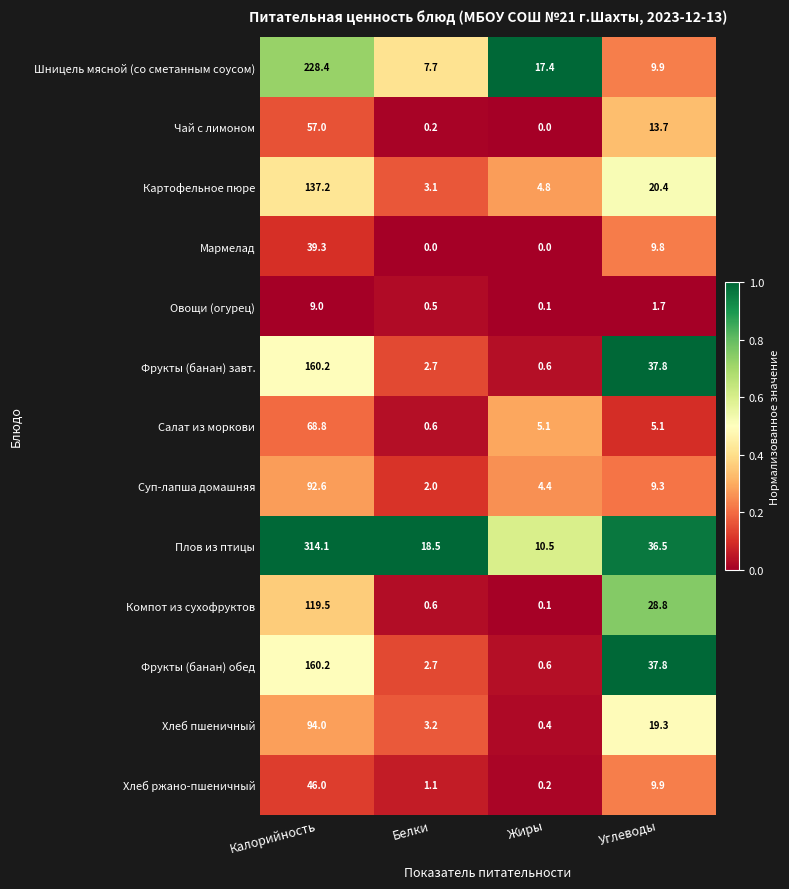

What is the difference between the highest and lowest values at Калорийность?

305.1